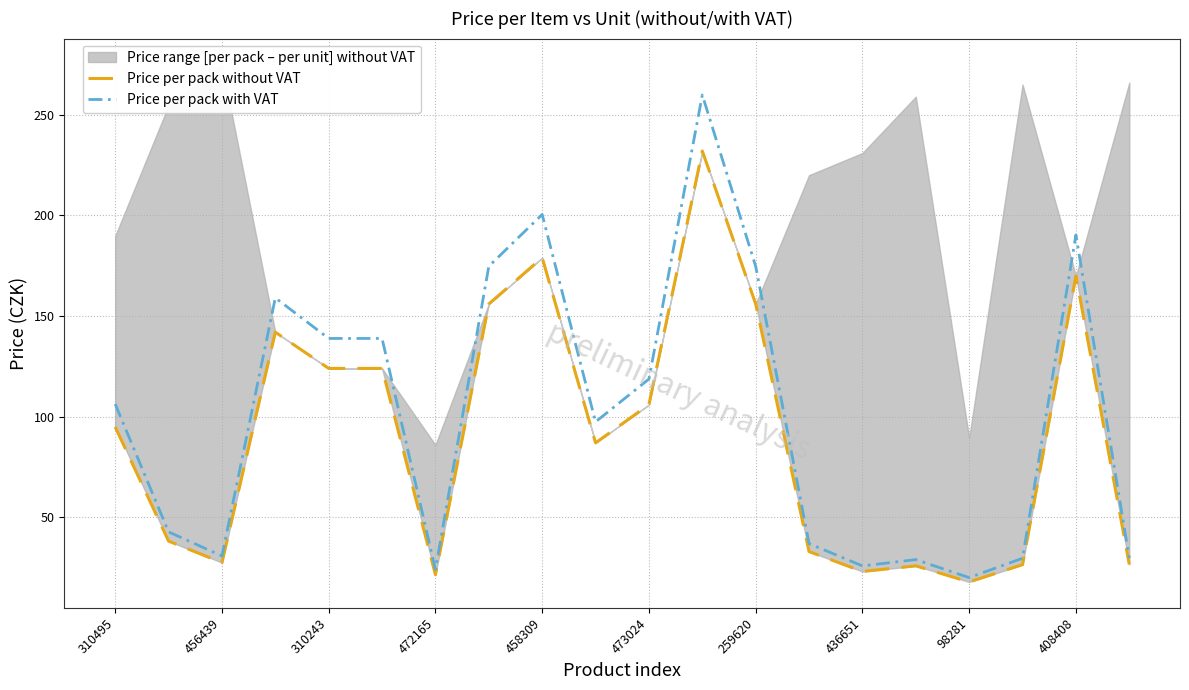

True or false: Price per pack with VAT has a value of 6.3 at 436651.

False